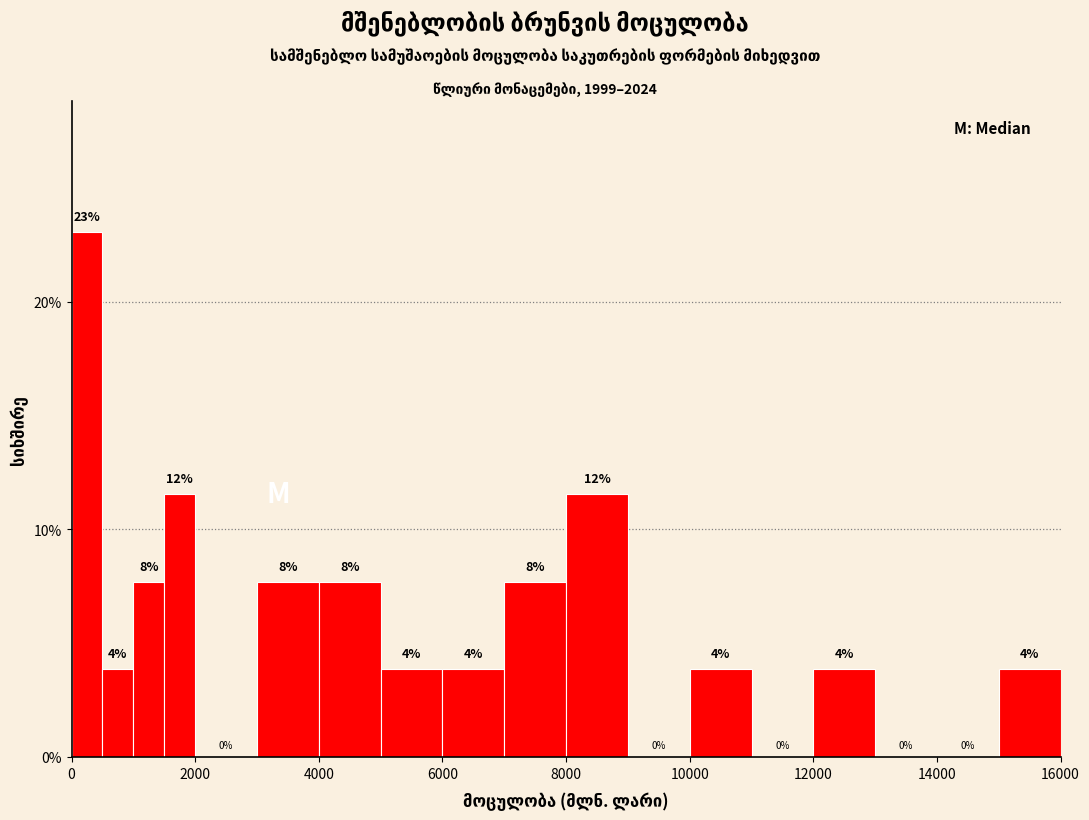

Around what value on the x-axis is the tallest bar? Give the approximate position of its centre, as read against the axis.

200